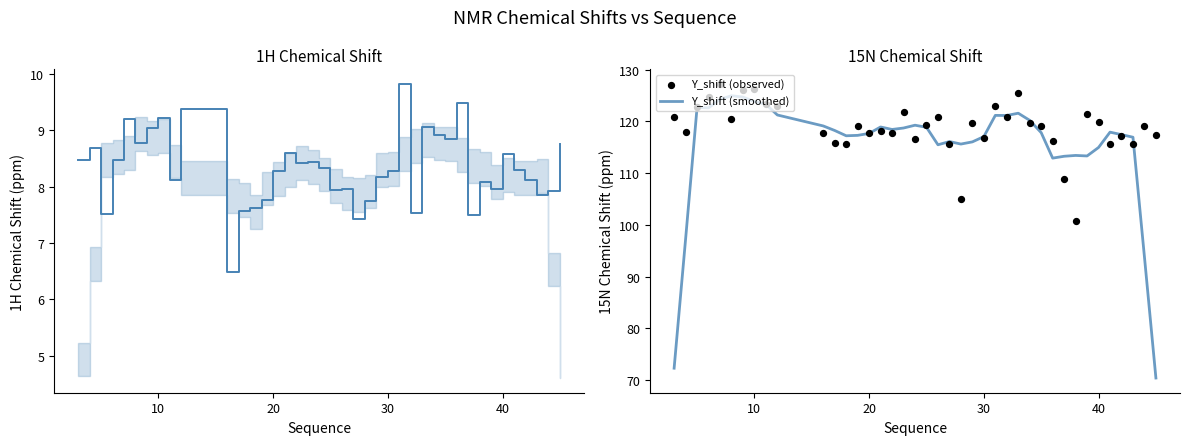

What is the highest value of the Y_shift (smoothed) series?

124.9